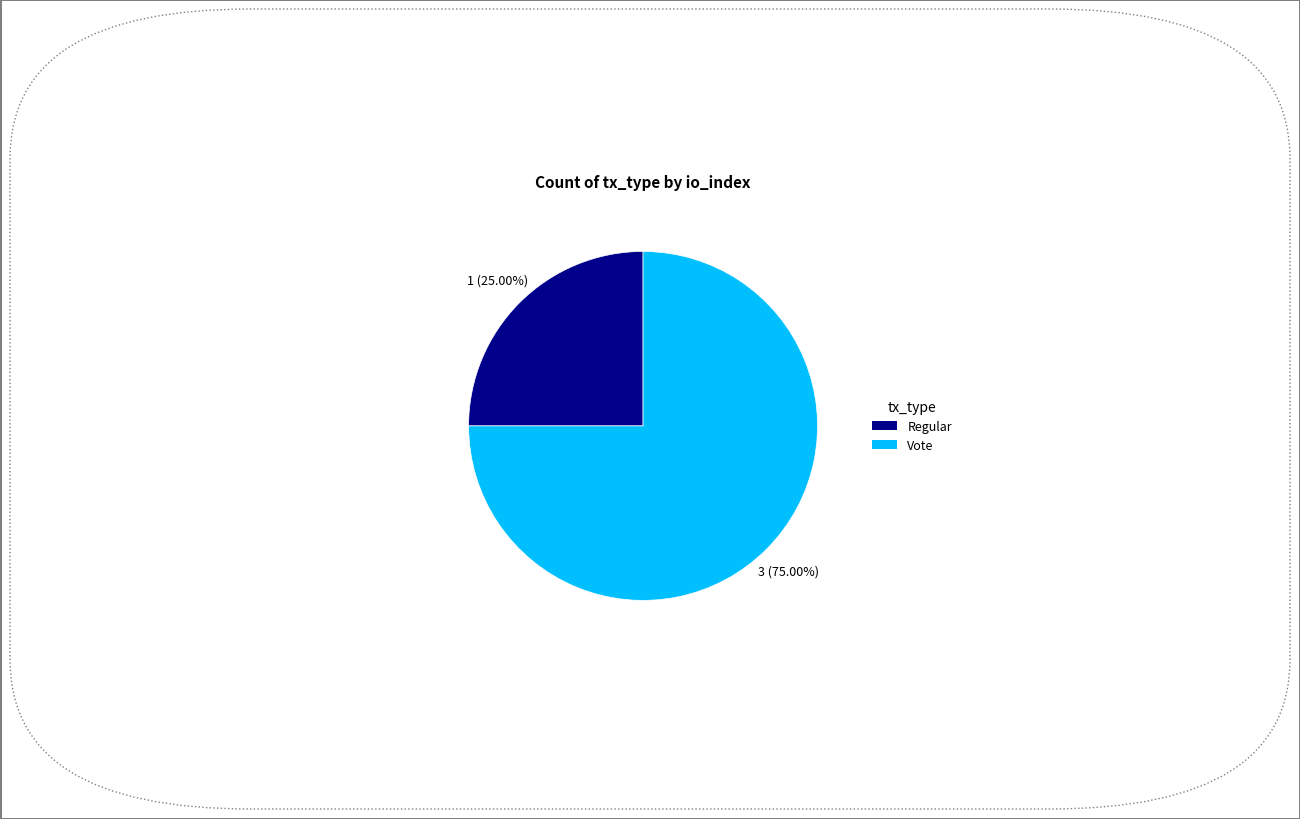

Does Vote represent more than half of the total?

Yes